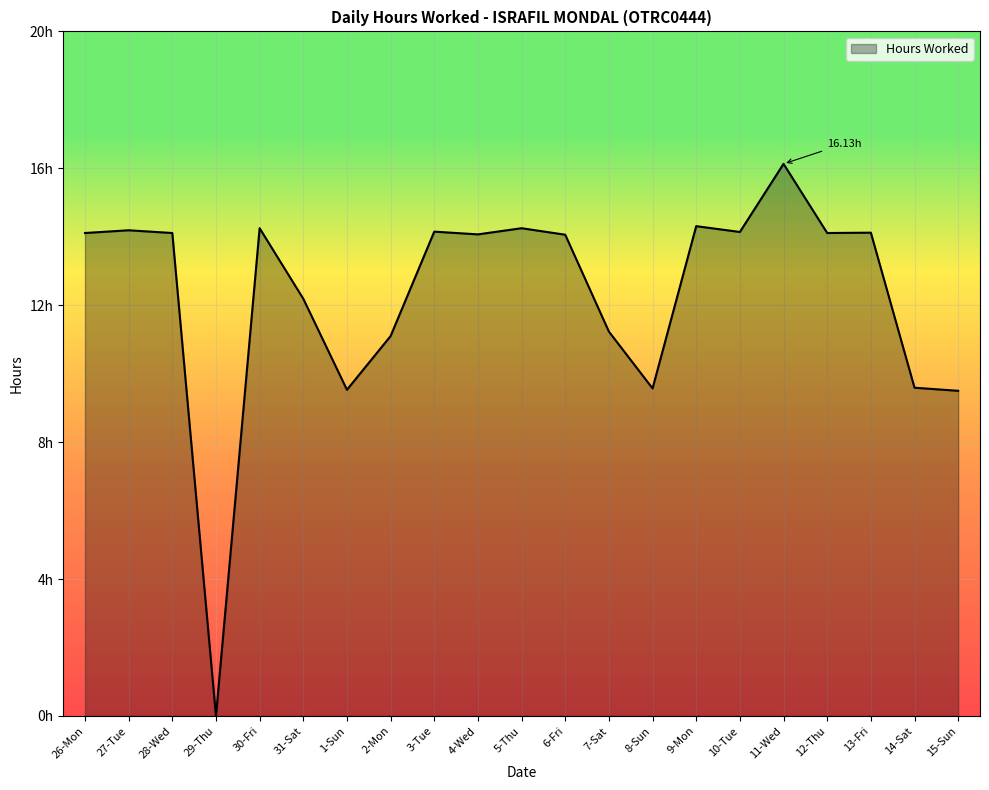

Does the chart have visible grid lines?

Yes